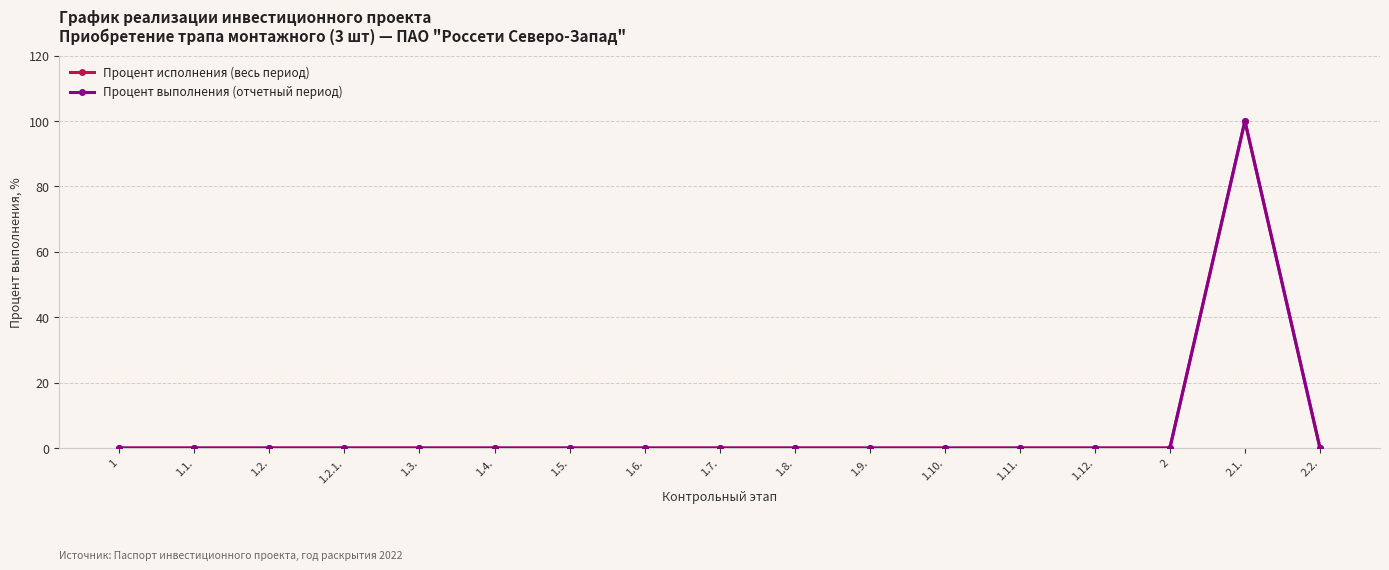

True or false: Процент выполнения (отчетный период) and Процент исполнения (весь период) cross at least once.

False